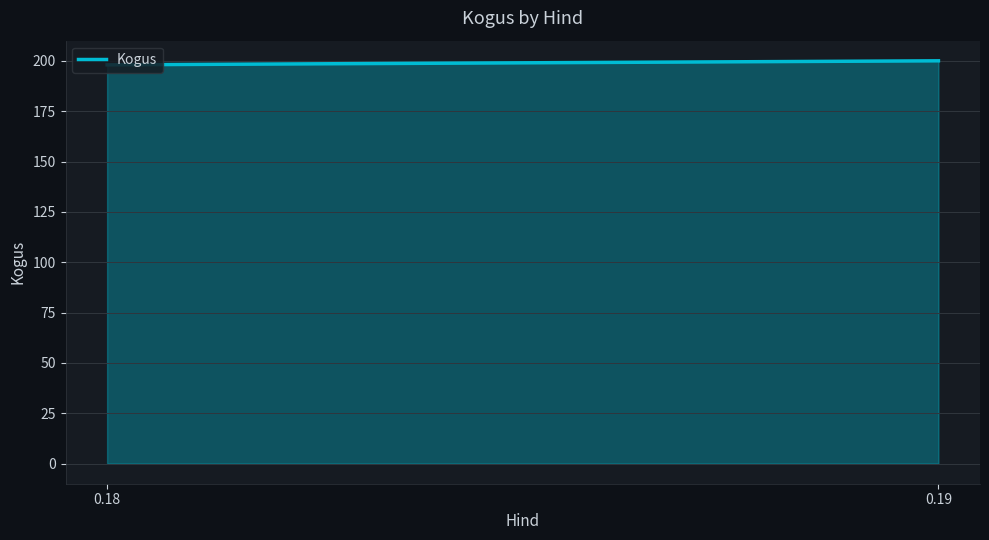

Approximately how many times larger is the value at 0.19 compared to 0.18?

1.0